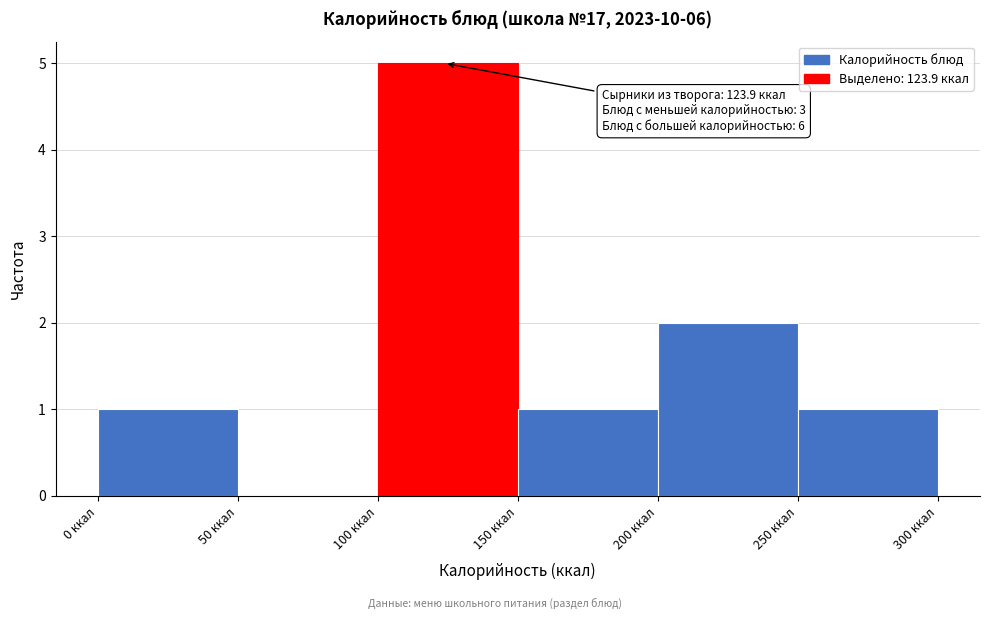

Over which range of the x-axis is the bar tallest?

100 to 150